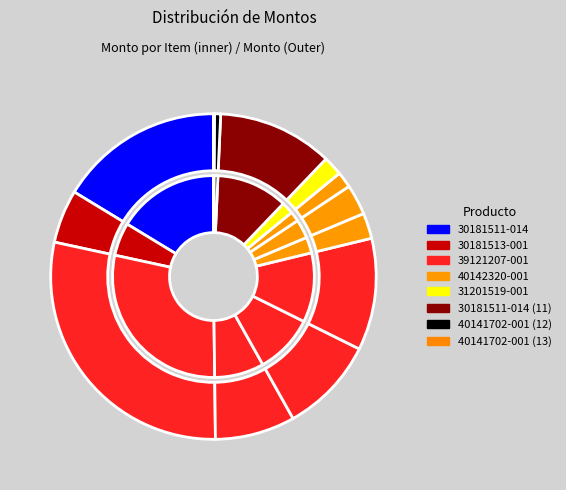

Combined, what portion of the pie is 39121207-001 (6) and 40142320-001 (9)?

12.7%